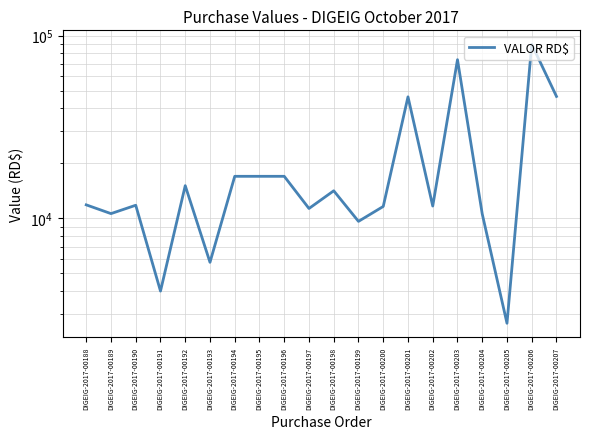

How many interior local peaks (higher than both neighbors) does the data have?

6